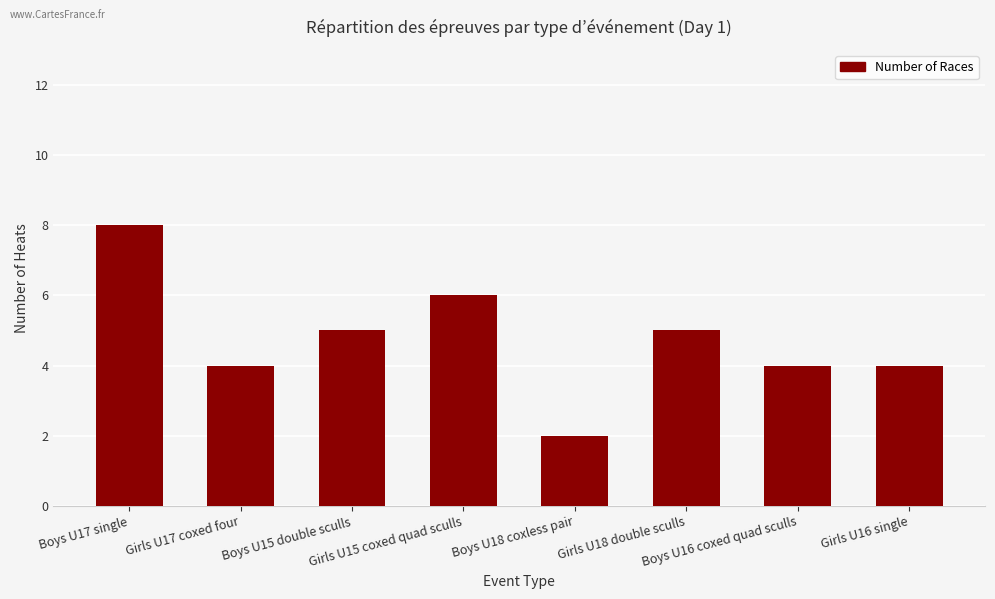

What is the difference between the second highest and second lowest values?

2